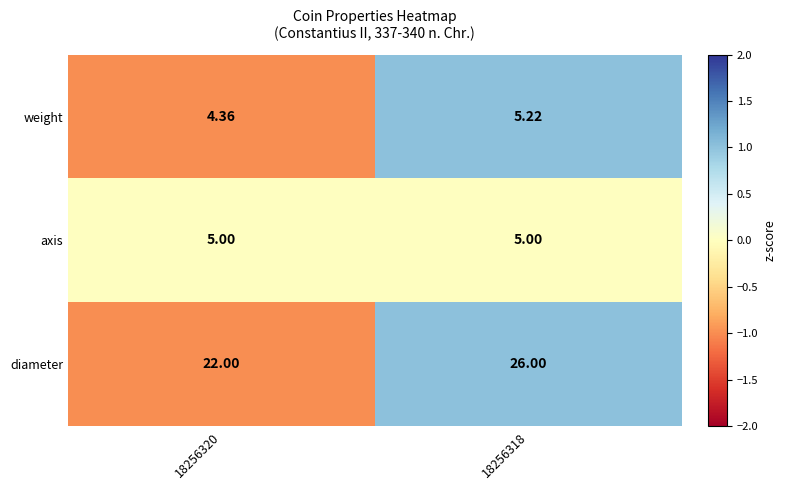

Which series has the largest total across all categories?

diameter